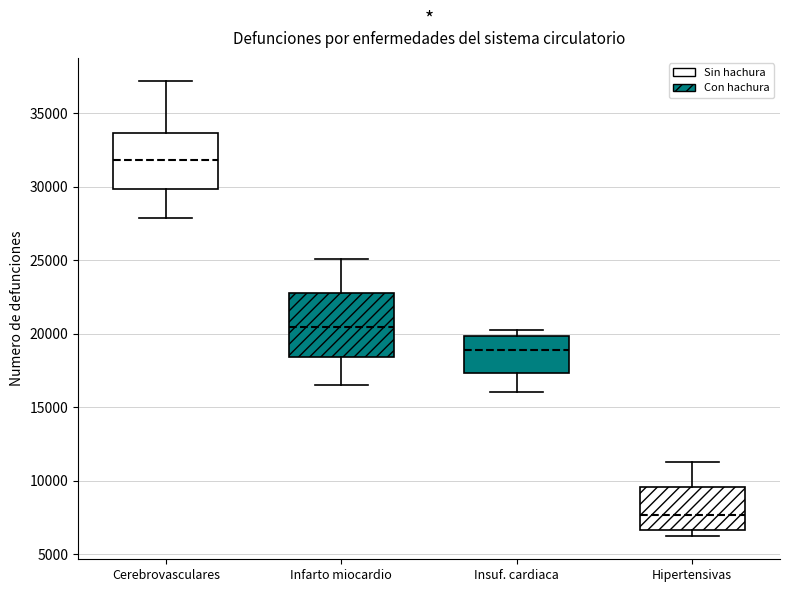

Where is the lower edge of the box for Hipertensivas on the y-axis? The values are not printed on the chart, so give them approximately, as read against the axis.

6500